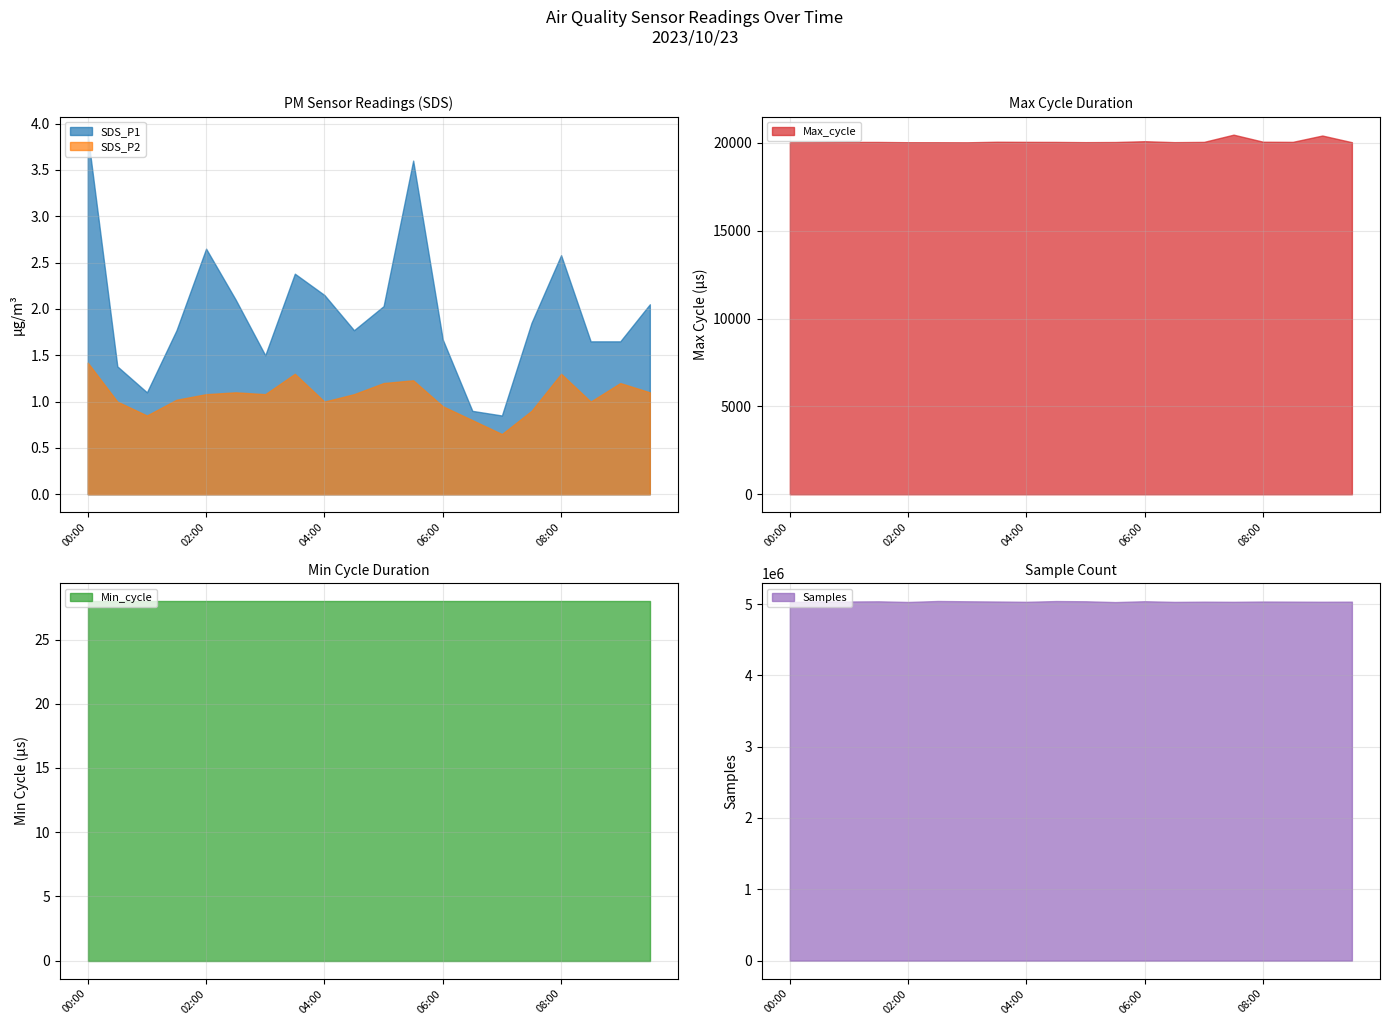

Where is the first local maximum for Max_cycle?

01:00